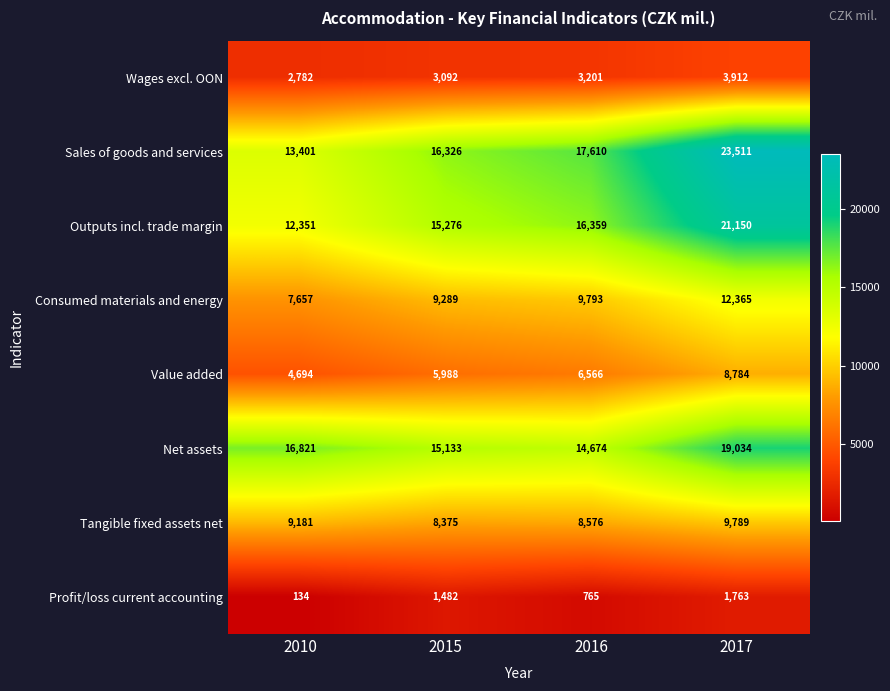

What is the average value of the Outputs incl. trade margin series?

16284